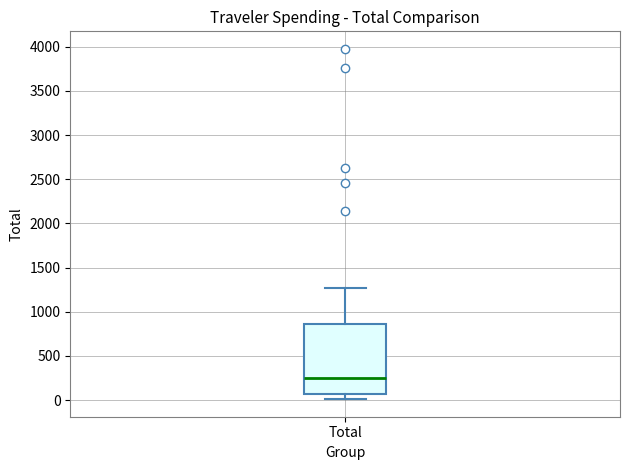

Where does the lower whisker of the box for Total end on the y-axis? The values are not printed on the chart, so give them approximately, as read against the axis.

0